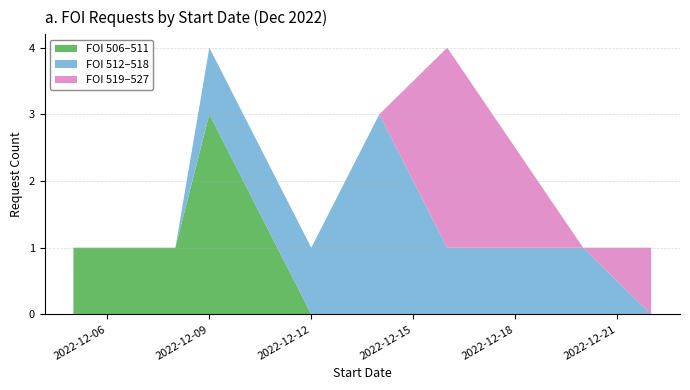

At which label does FOI 506–511 reach its peak?

2022-12-09